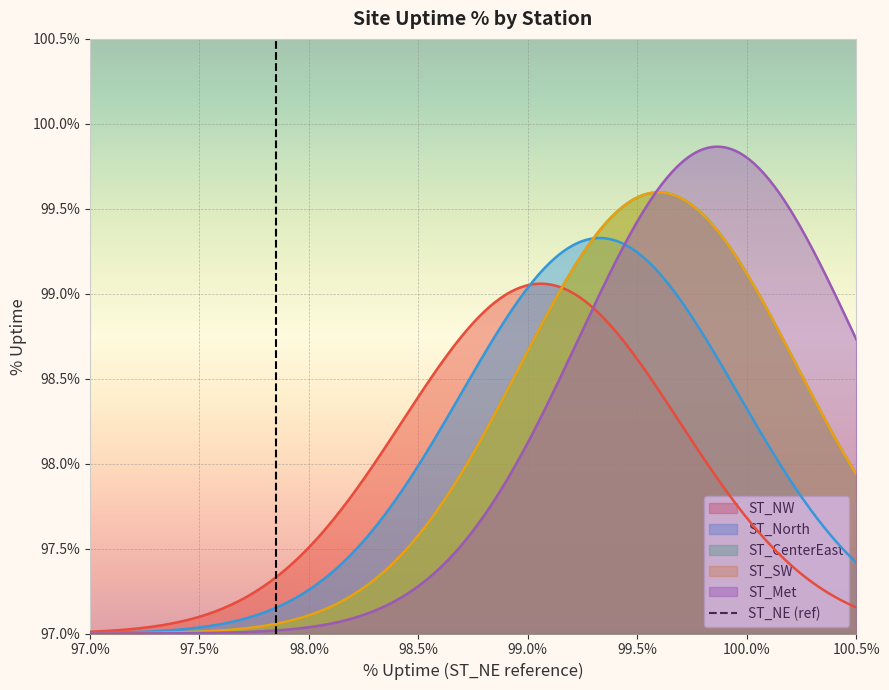

True or false: the data shows 2 at 97.5%.

False